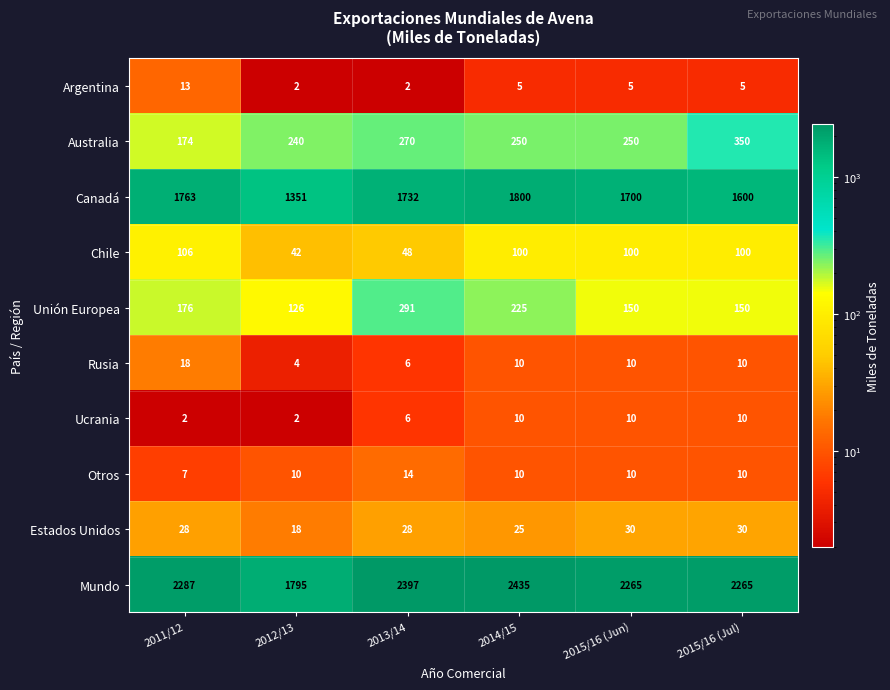

Is the value of Argentina at 2015/16 (Jun) greater than the value of Rusia at 2014/15?

No